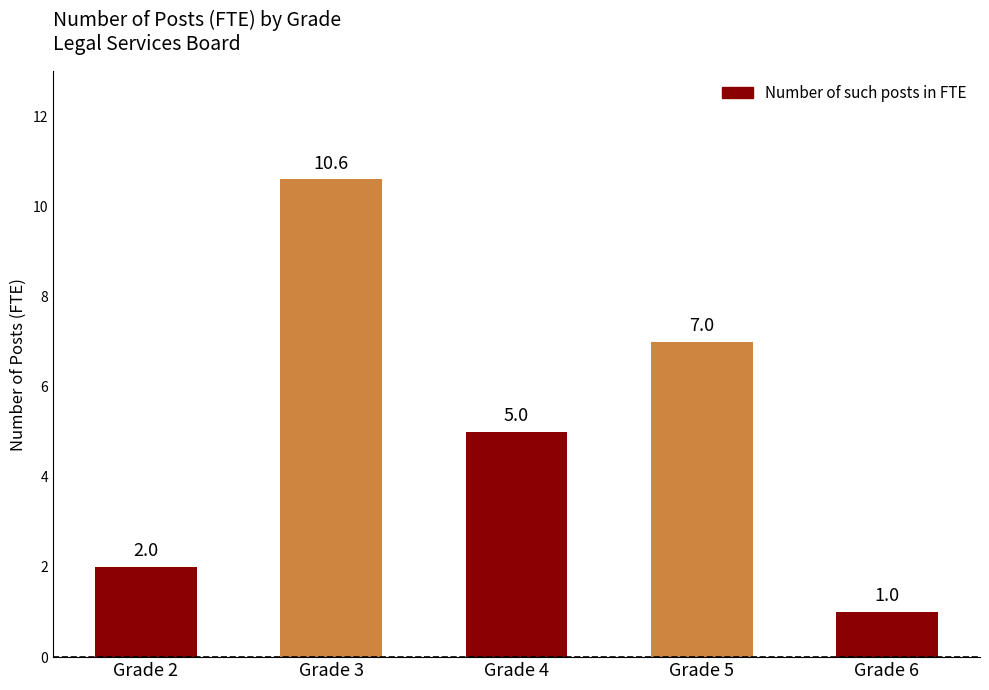

What is the sum of all values?

25.6